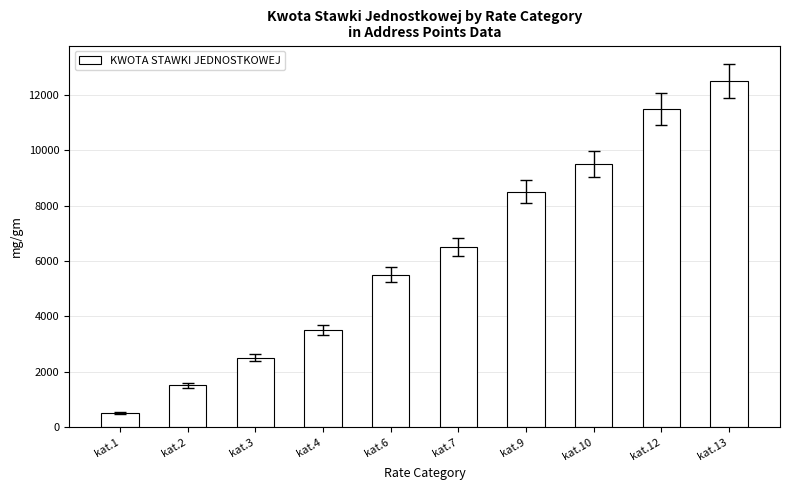

What is the greatest value displayed?

12500